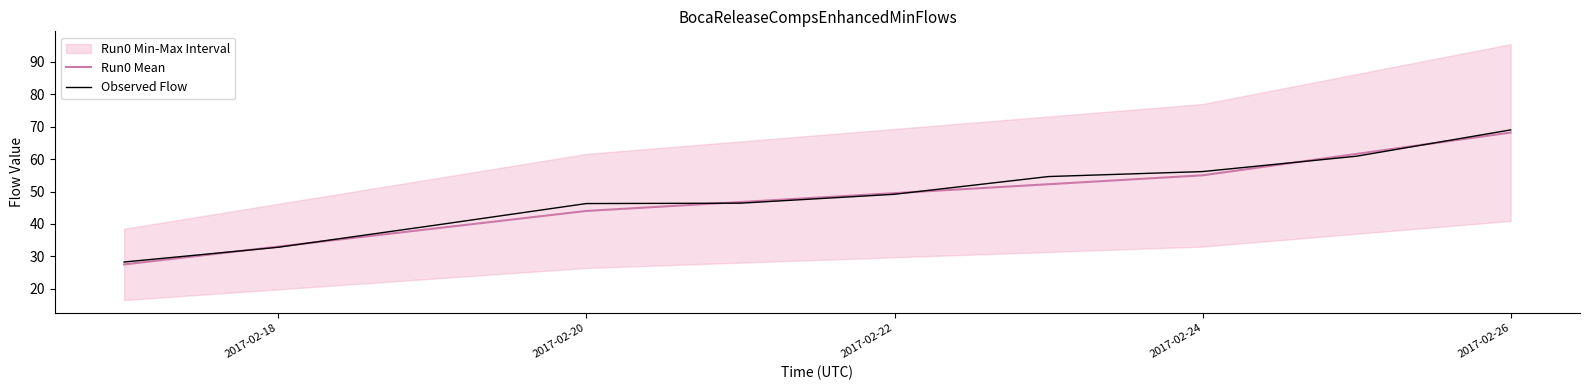

What is the minimum value for Run0 Mean?

27.5